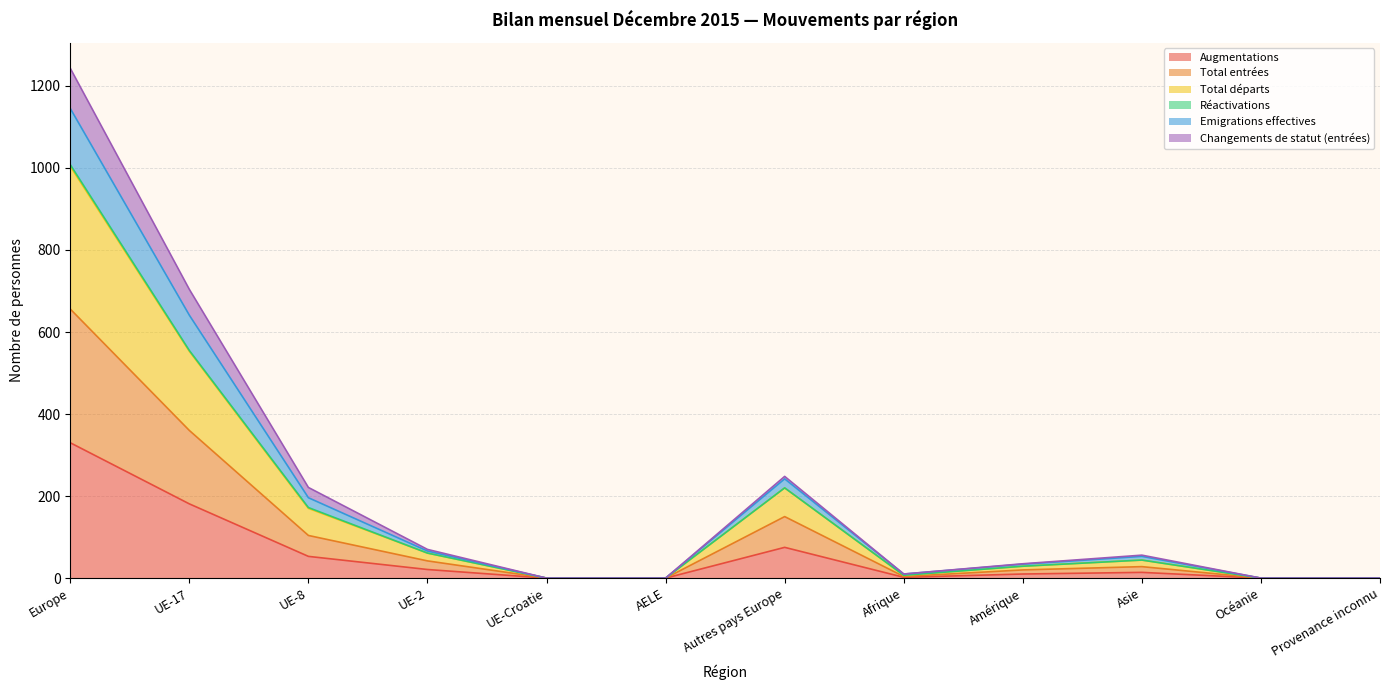

Is it true that Changements de statut (entrées) equals 491 at UE-Croatie?

False